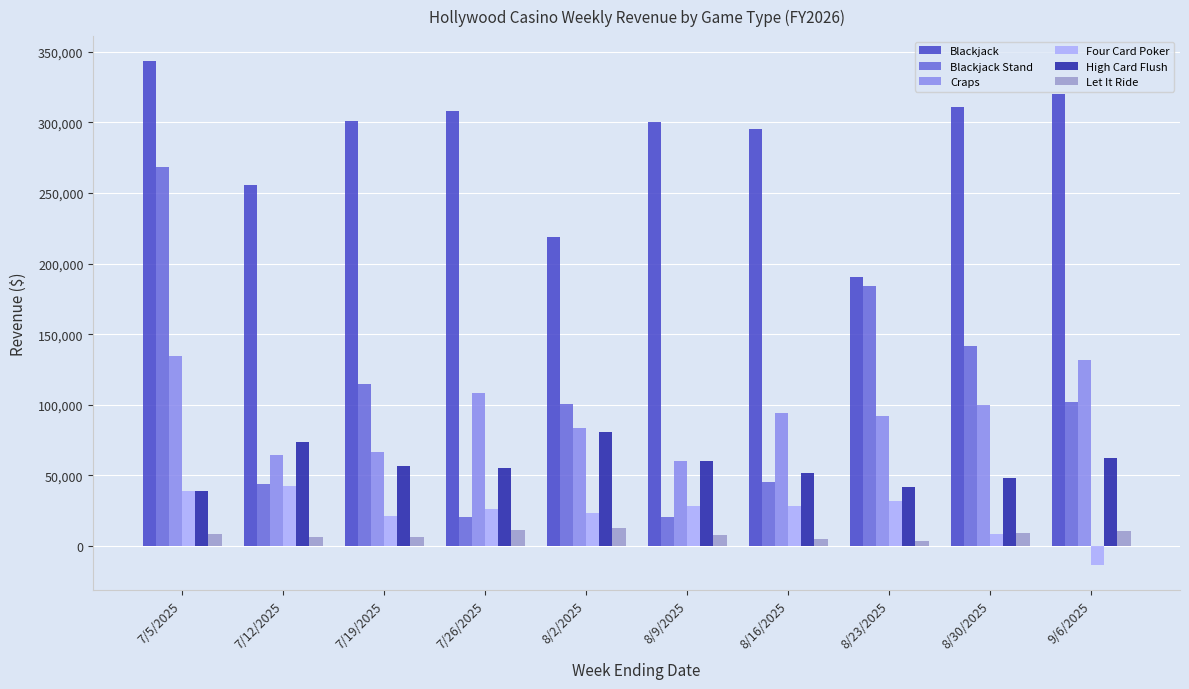

Does the chart contain stacked bars?

No